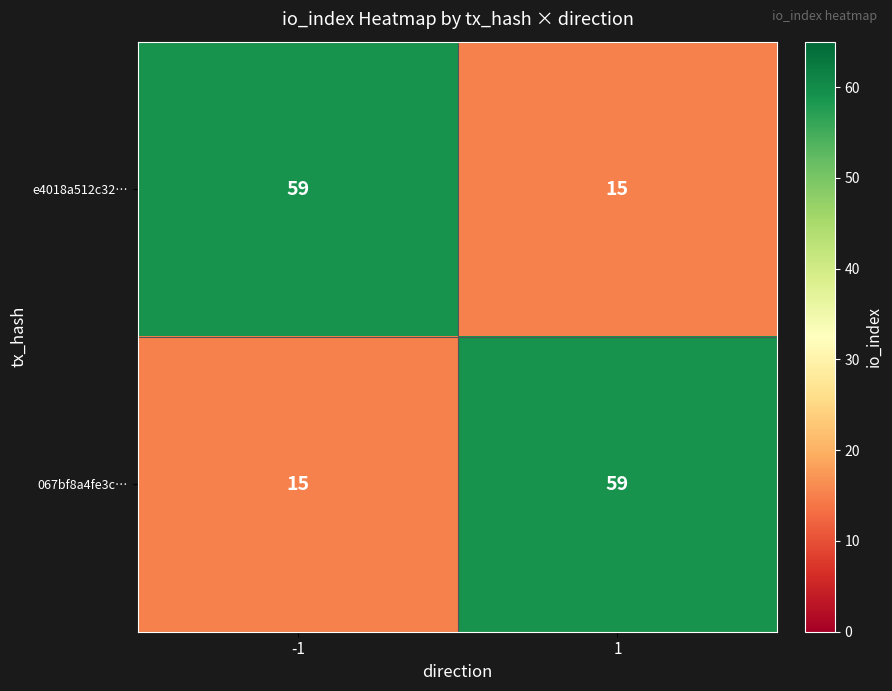

What value does the e4018a512c32… series have at -1, to the nearest 5?

60